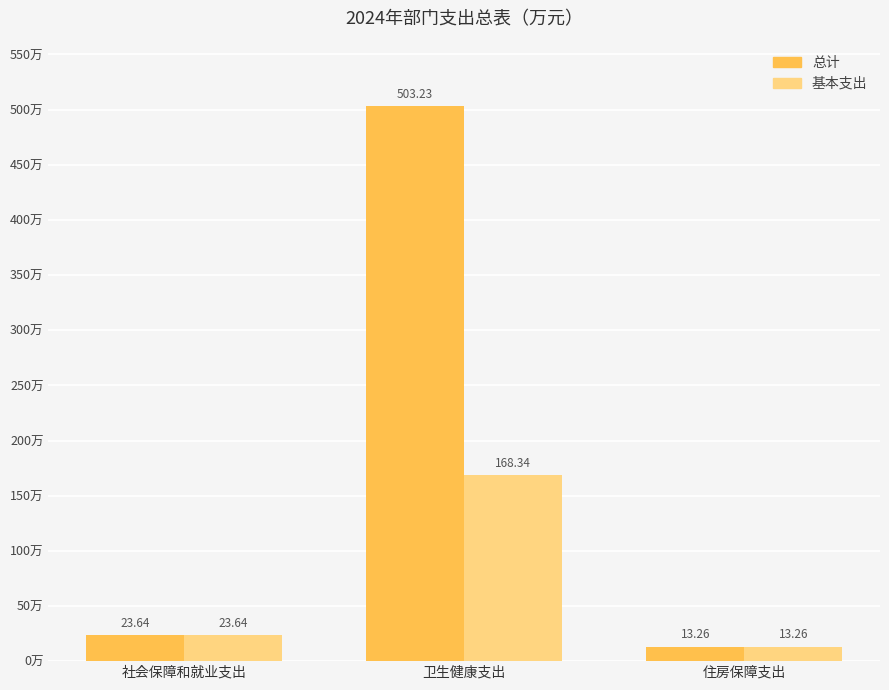

Between 卫生健康支出 and 住房保障支出, which series saw the biggest shift?

总计